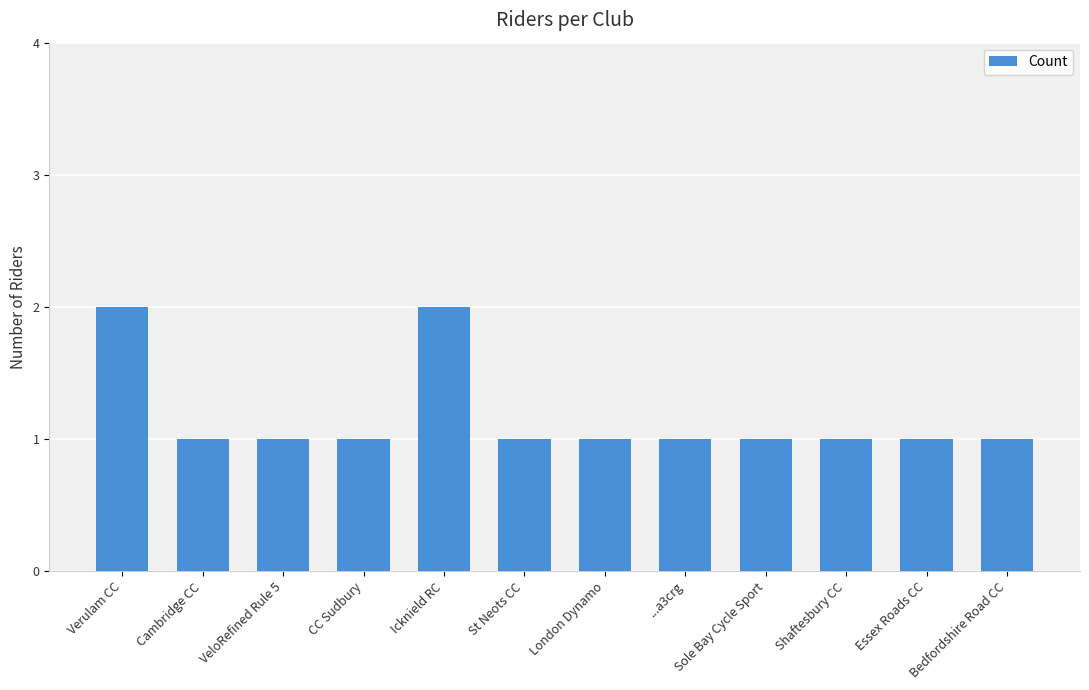

How many data points does each series have?

12